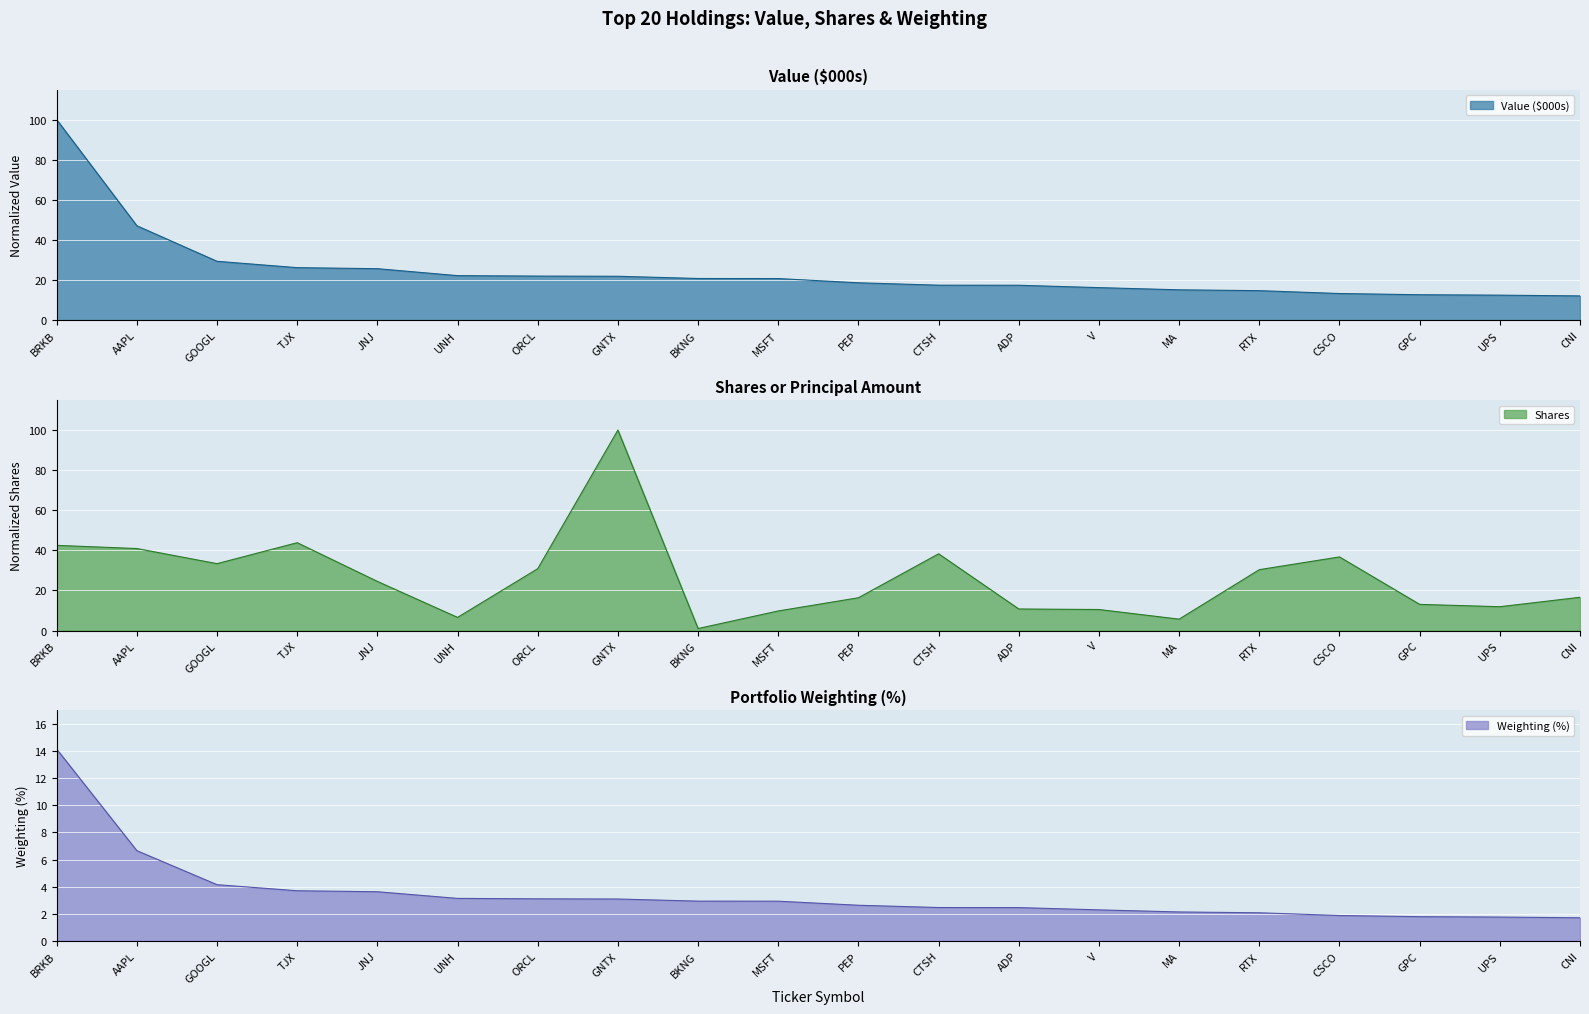

Reading left to right, transcribe all the data shown in this chart.

Value ($000s): 100.0	47.1	29.3	26.2	25.7	22.2	22.0	21.9	20.8	20.7	18.6	17.4	17.4	16.2	15.1	14.7	13.3	12.7	12.4	12.1
Shares: 42.5	40.9	33.4	43.8	24.5	6.5	30.9	100.0	1.0	9.8	16.3	38.3	10.8	10.5	5.7	30.4	36.7	13.0	11.9	16.6
Weighting (%): 14.1	6.7	4.2	3.7	3.6	3.1	3.1	3.1	2.9	2.9	2.6	2.5	2.5	2.3	2.1	2.1	1.9	1.8	1.8	1.7